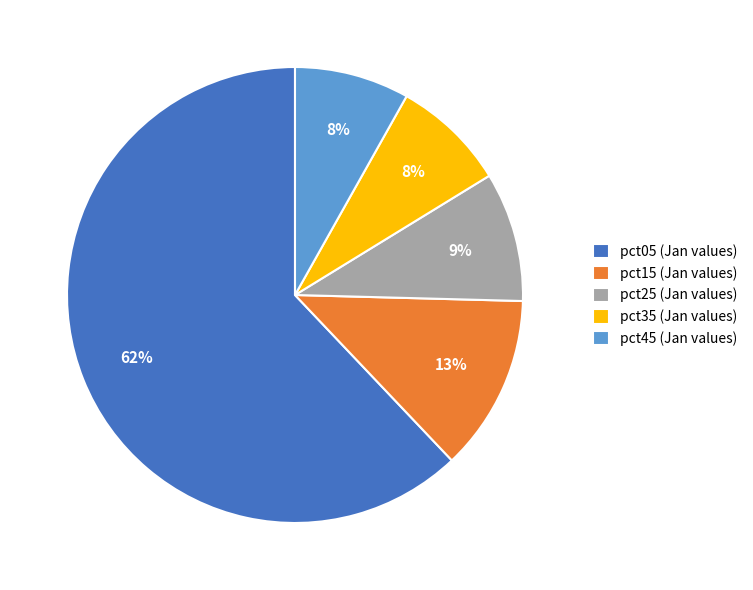

Which category has the biggest portion of the pie?

pct05 (Jan values)